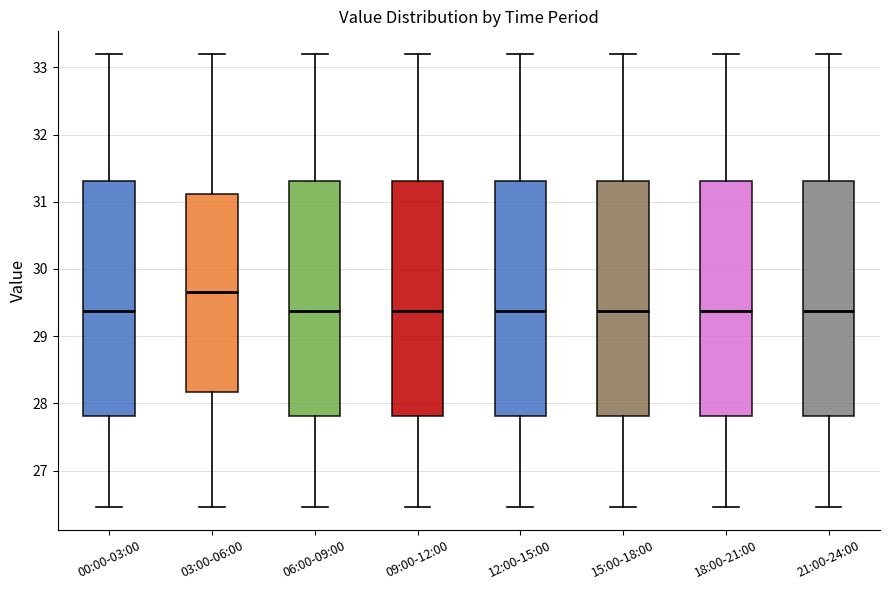

Reading left to right, read every box against the y-axis: the position of its median line, the range the box covers, and the ends of its whiskers. The values are not printed on the chart, so give them approximately, as read against the axis.

00:00-03:00: median 29.4, box 27.8 to 31.3, whiskers 26.5 to 33.2
03:00-06:00: median 29.7, box 28.2 to 31.1, whiskers 26.5 to 33.2
06:00-09:00: median 29.4, box 27.8 to 31.3, whiskers 26.5 to 33.2
09:00-12:00: median 29.4, box 27.8 to 31.3, whiskers 26.5 to 33.2
12:00-15:00: median 29.4, box 27.8 to 31.3, whiskers 26.5 to 33.2
15:00-18:00: median 29.4, box 27.8 to 31.3, whiskers 26.5 to 33.2
18:00-21:00: median 29.4, box 27.8 to 31.3, whiskers 26.5 to 33.2
21:00-24:00: median 29.4, box 27.8 to 31.3, whiskers 26.5 to 33.2